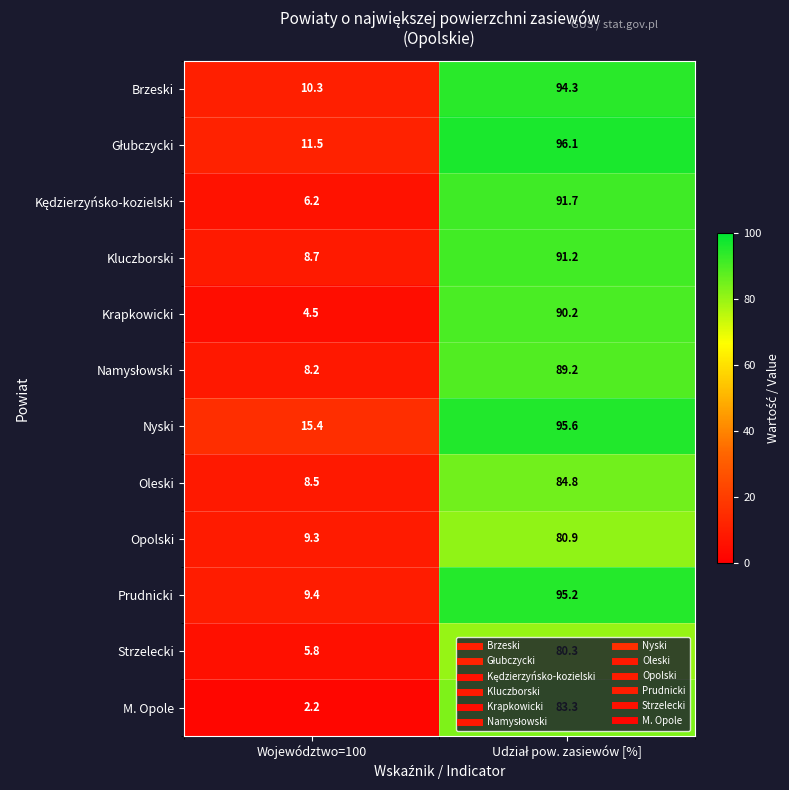

What is the average value of the Krapkowicki series?

47.4